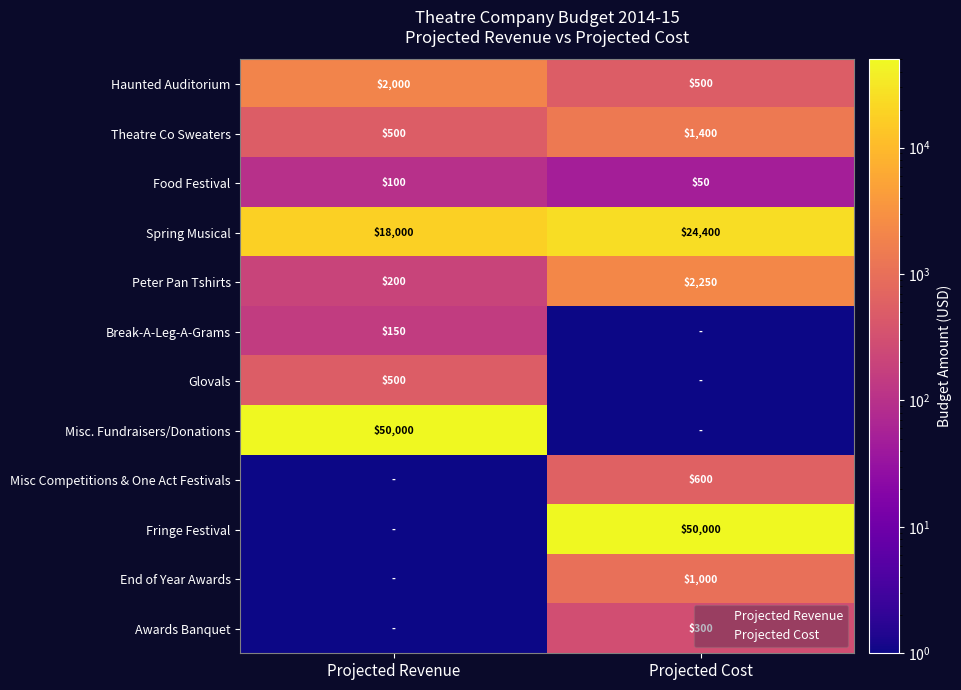

What is the spread (max minus min) of values at Projected Revenue?

49999.5